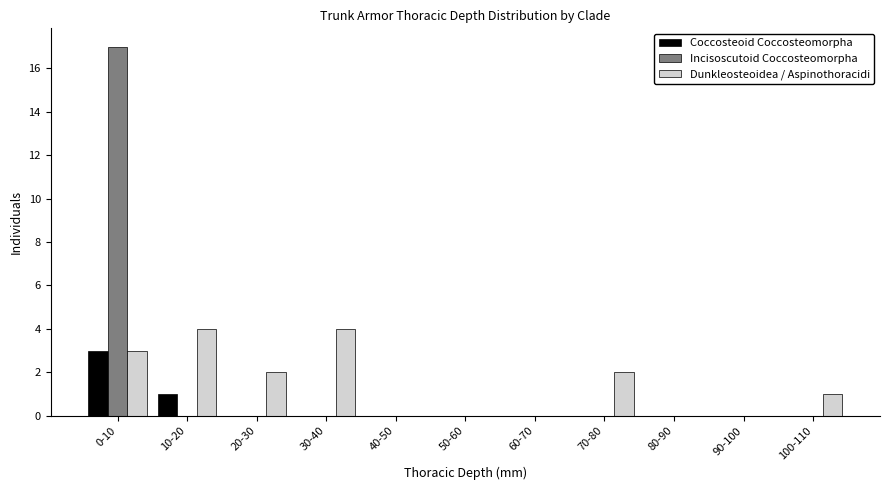

Is it true that Incisoscutoid Coccosteomorpha equals -10 at 30-40?

False